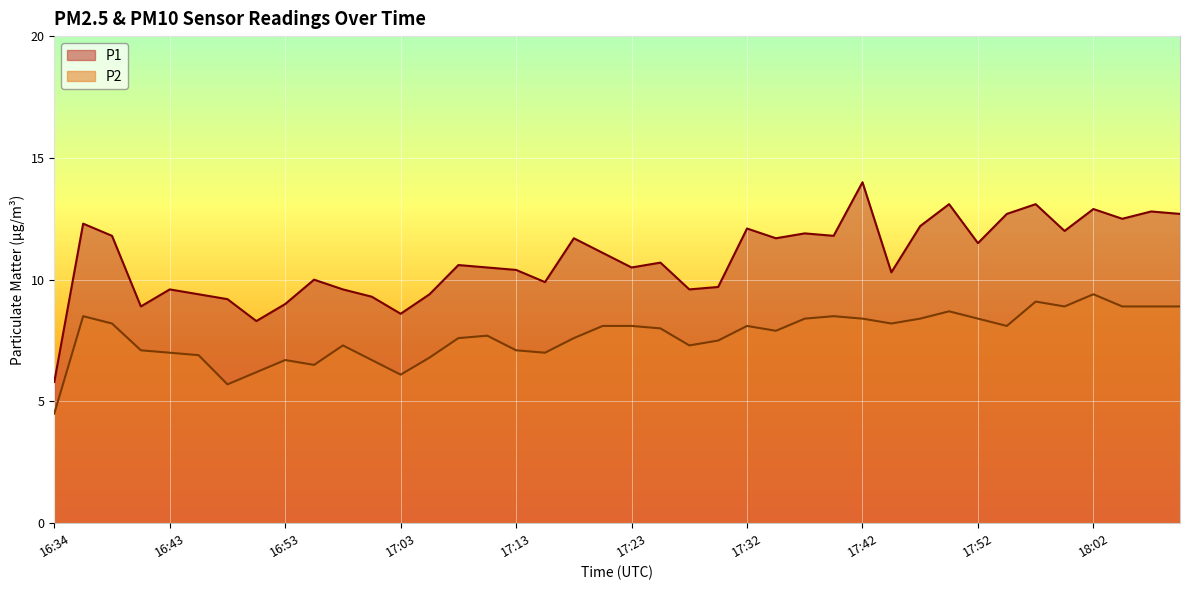

What is the total value across all series at 18:02?

22.3